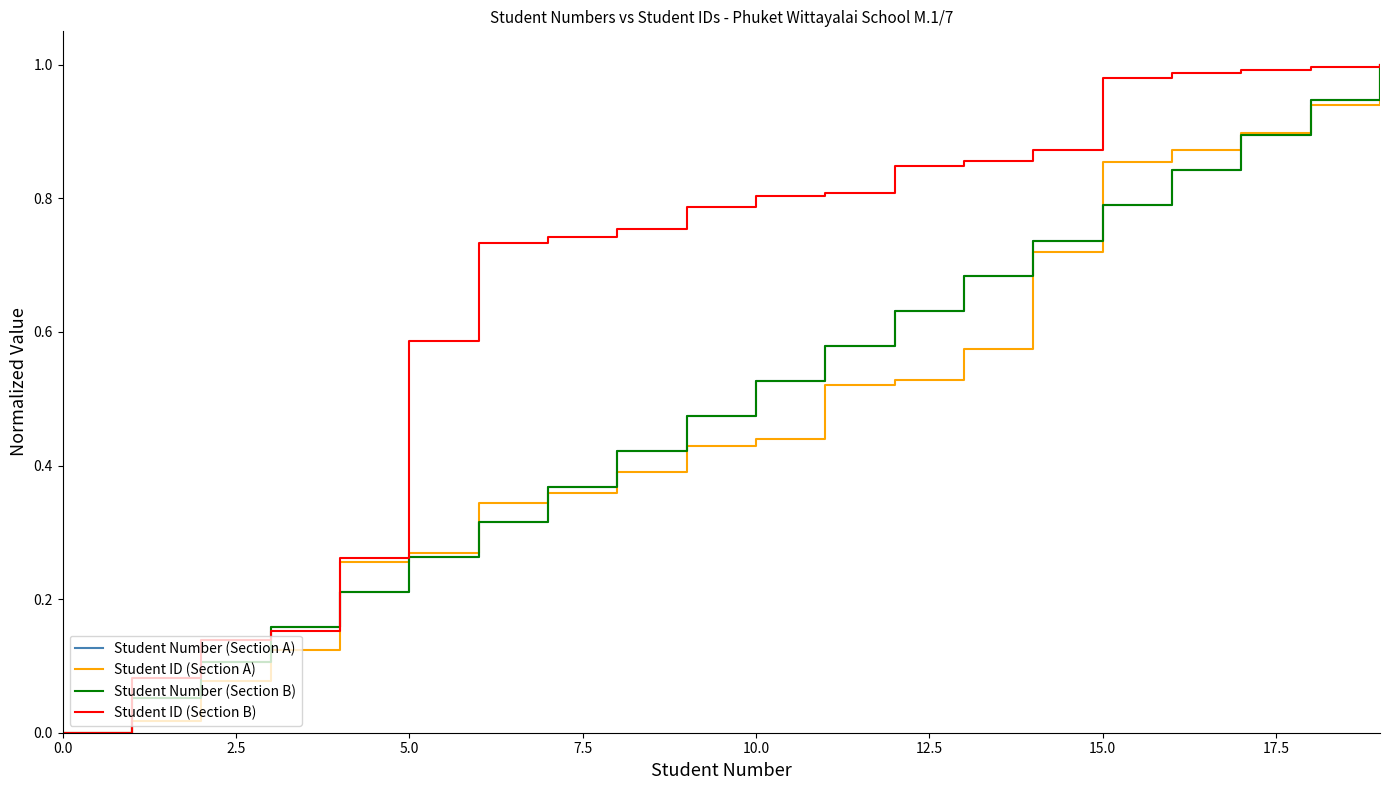

True or false: Student Number (Section A) and Student Number (Section B) intersect in this chart.

False